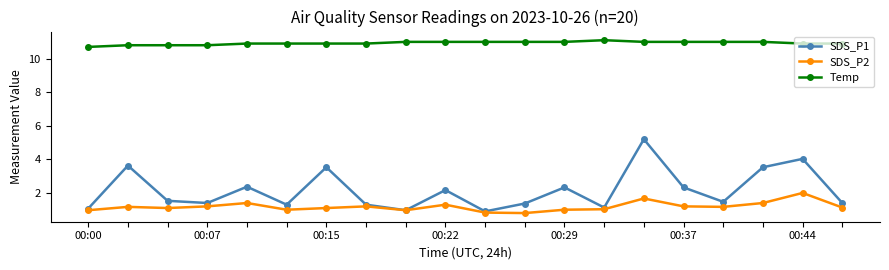

Which series has the largest total across all categories?

Temp